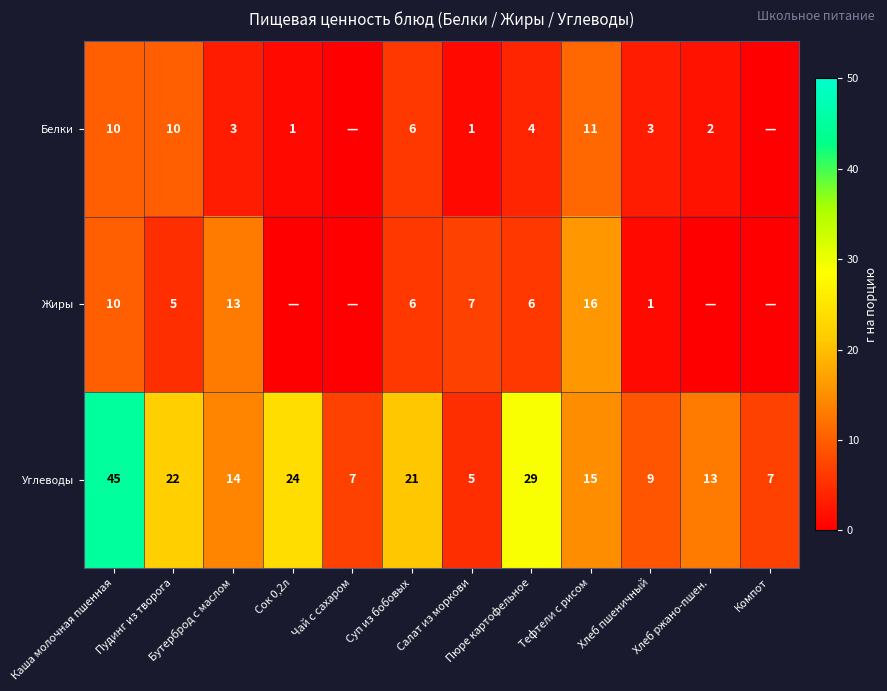

Is it true that Углеводы equals 30 at Суп из бобовых?

False